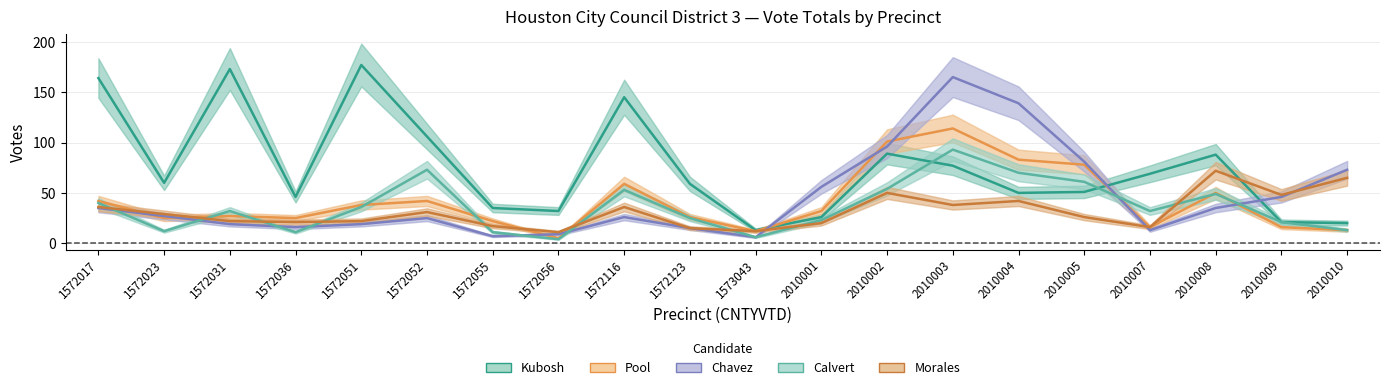

Which series changed the most between 1572052 and 2010007?

Calvert